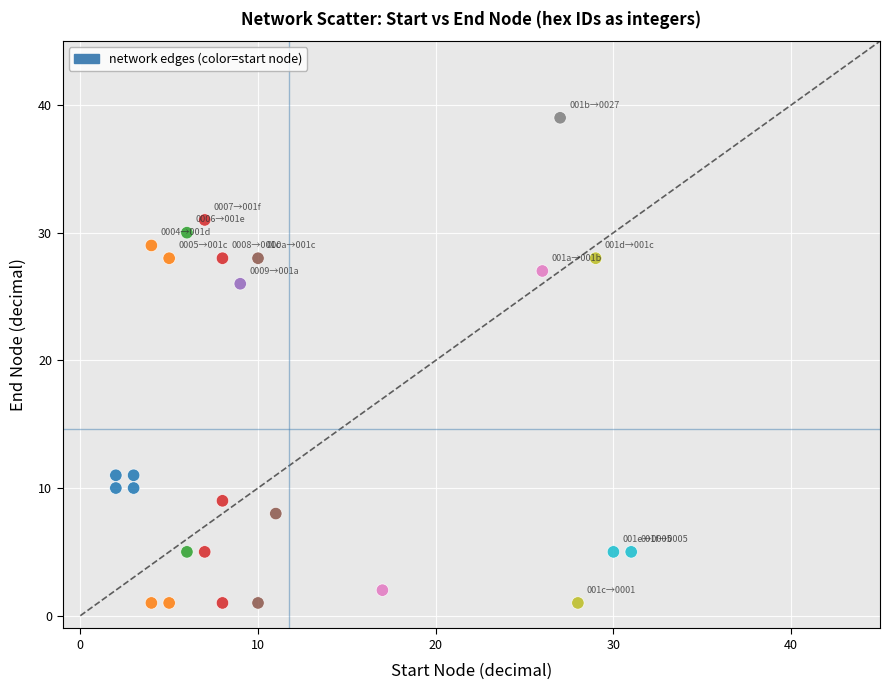

What is the range of X values (max minus min)?

29